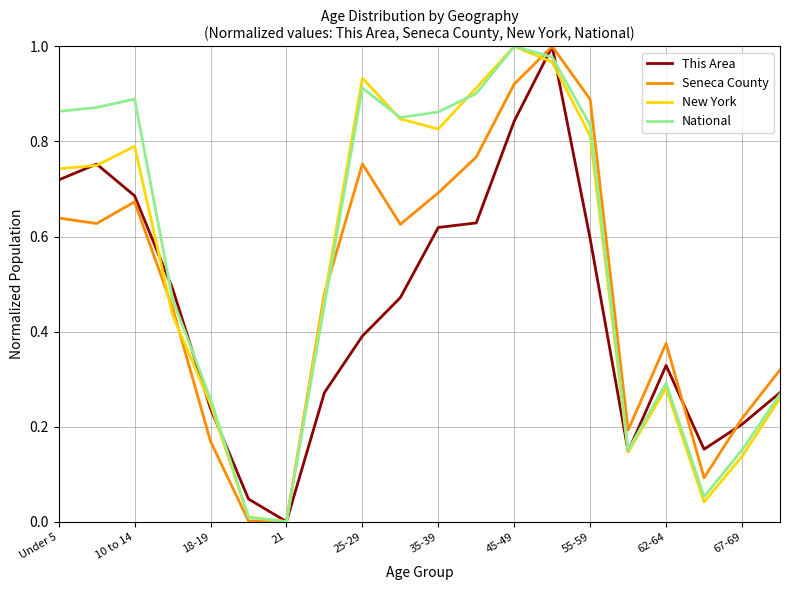

Is this an area chart (filled region under the line)?

No